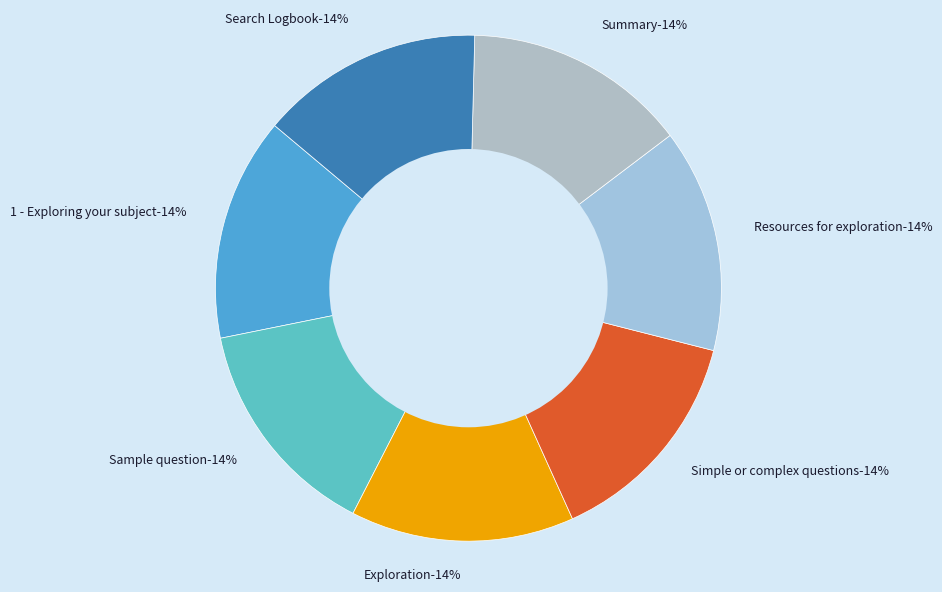

What percentage do Search Logbook and 1 - Exploring your subject together represent?

28.6%